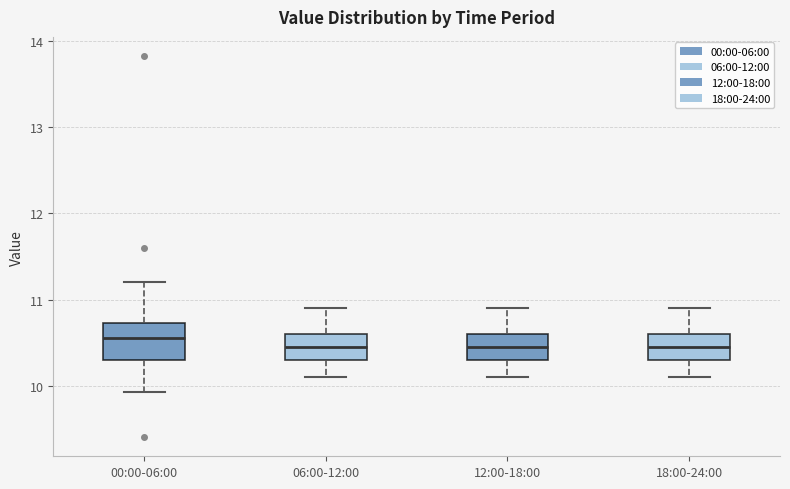

Which box is the tallest, from its lower edge to its upper edge?

00:00-06:00